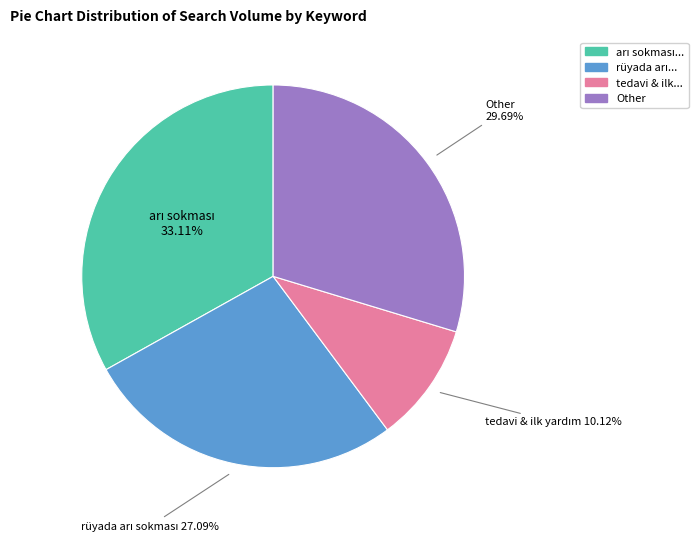

Is there a majority slice in this chart?

No